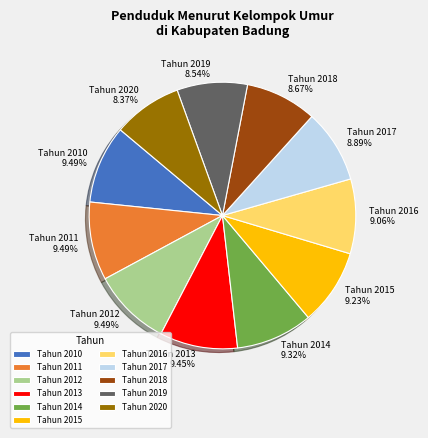

Is the sum of Tahun 2014 and Tahun 2011 greater than half?

No